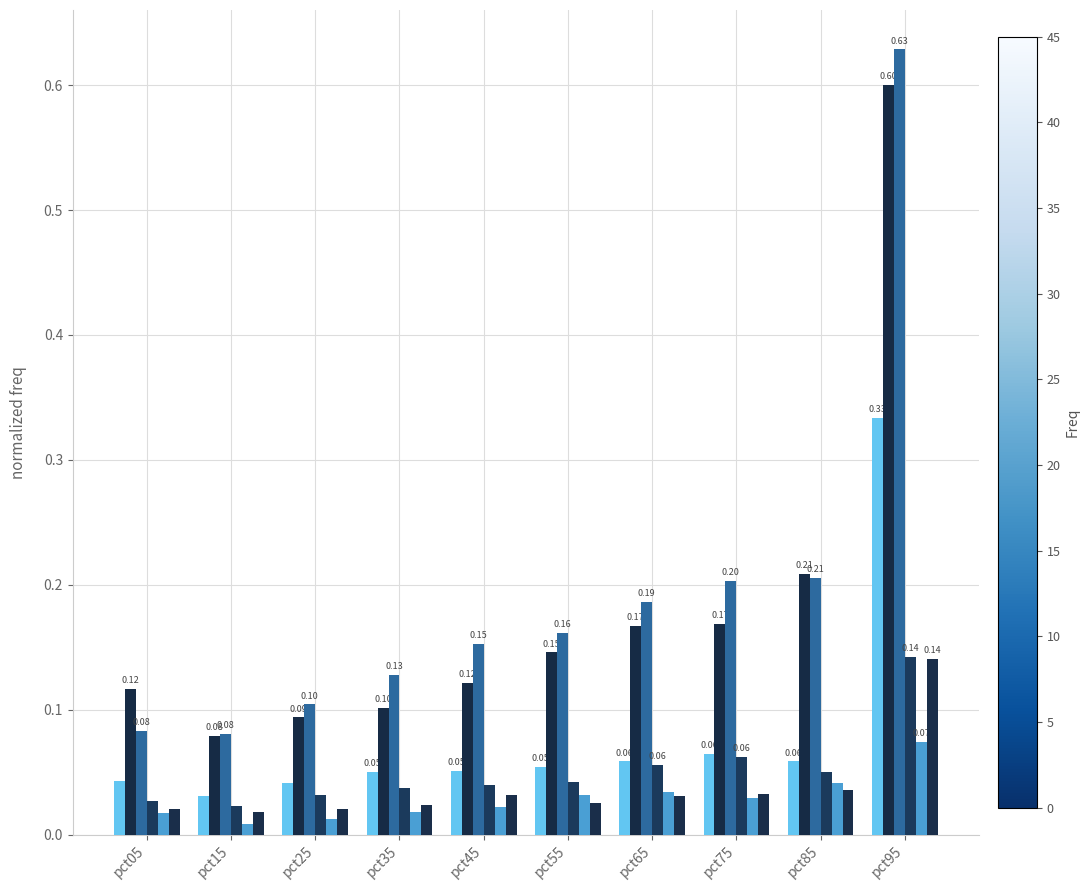

How many bars are there in each group?

6